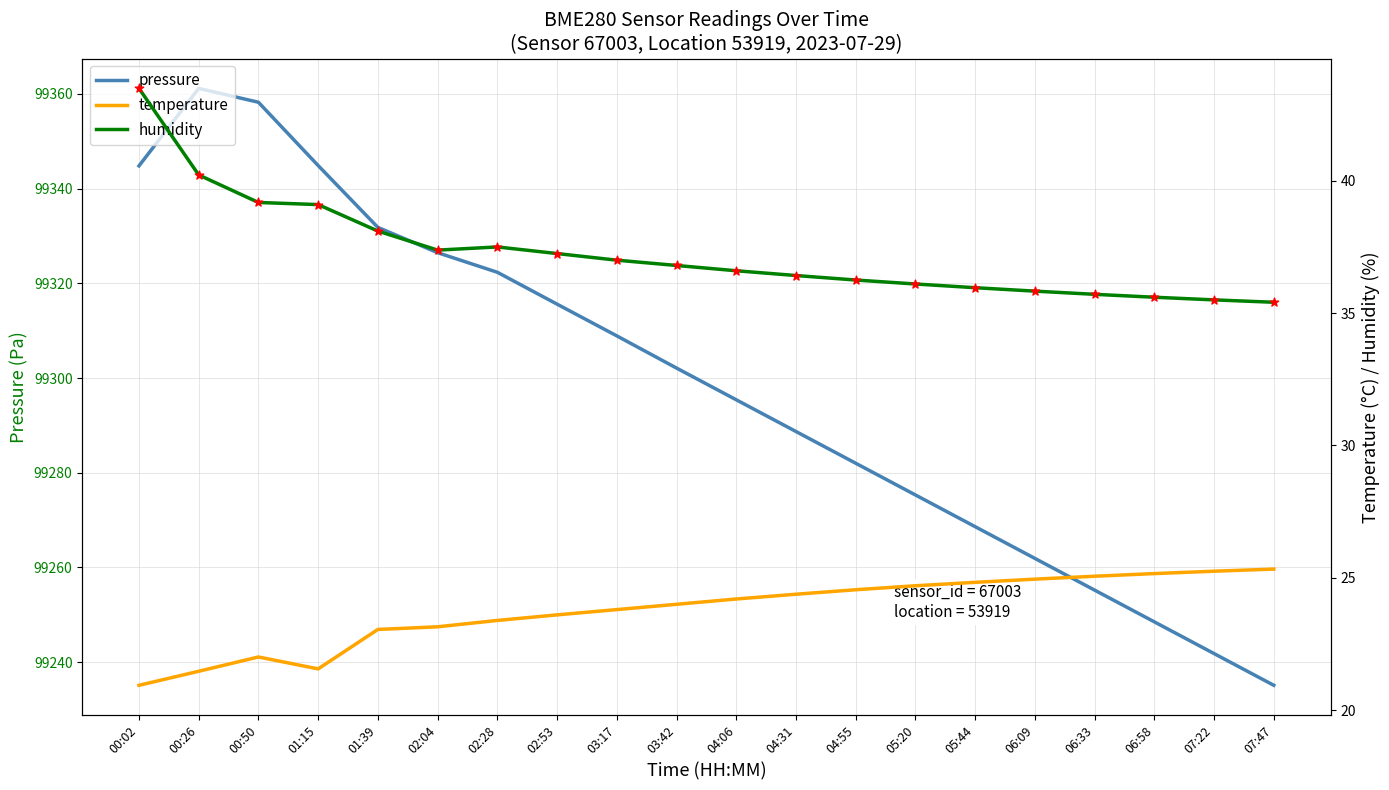

Which series contains the lowest Y value?

temperature